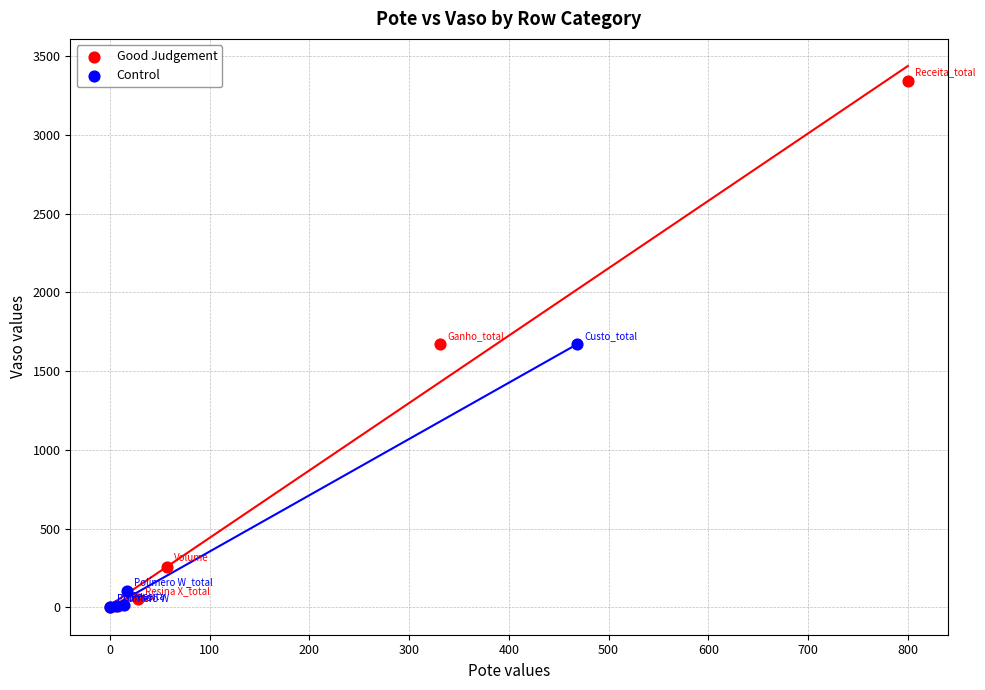

Which series reaches the maximum Y coordinate?

Good Judgement